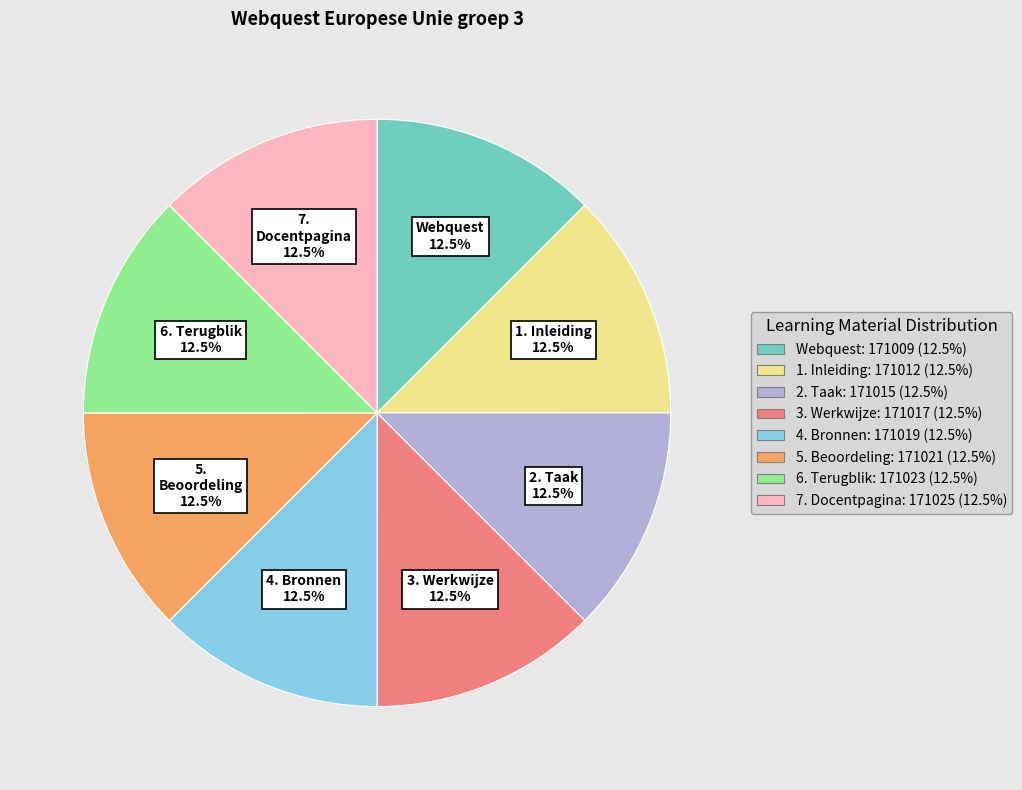

Does 2. Taak: 171015 (12.5%) account for over 50% of the chart?

No